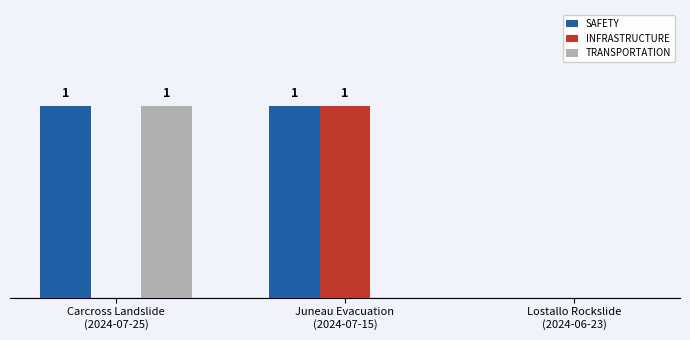

At which category is the sum across all series the highest?

Carcross Landslide
(2024-07-25)